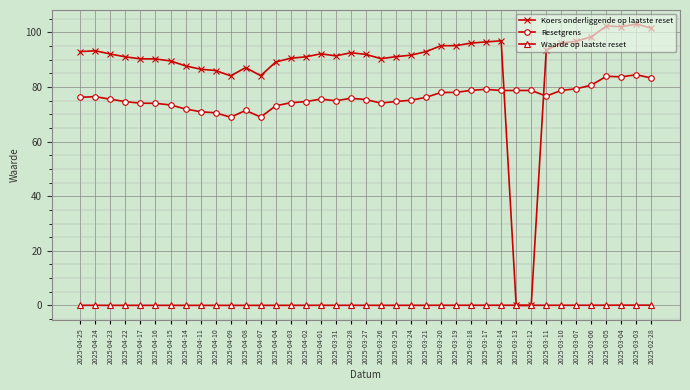

The value of Resetgrens at 2025-04-16 is 100.7. True or false?

False